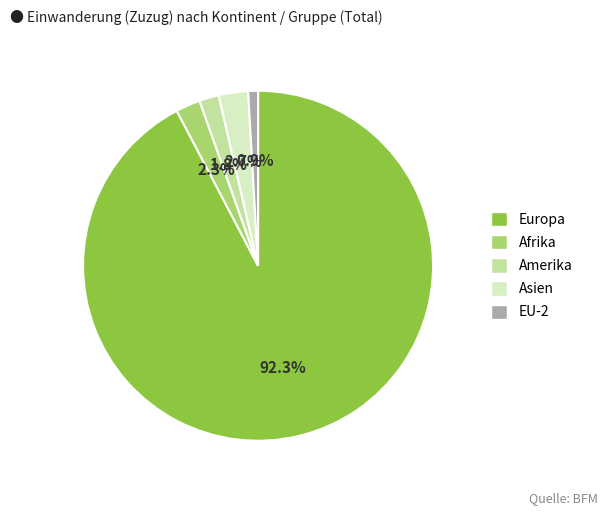

What is the largest slice in the pie chart?

Europa